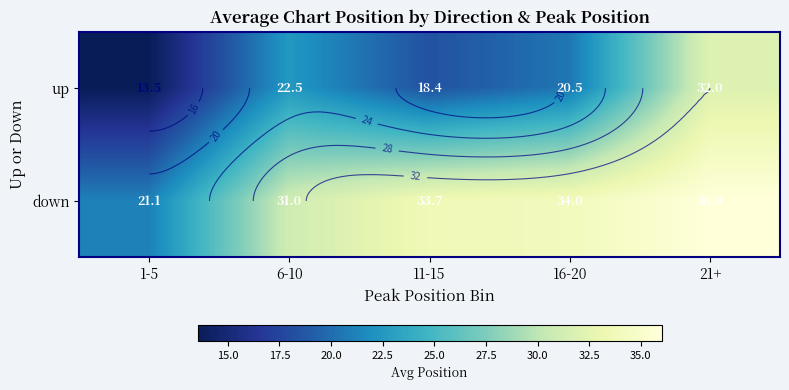

How many values in the up series are below 20?

2